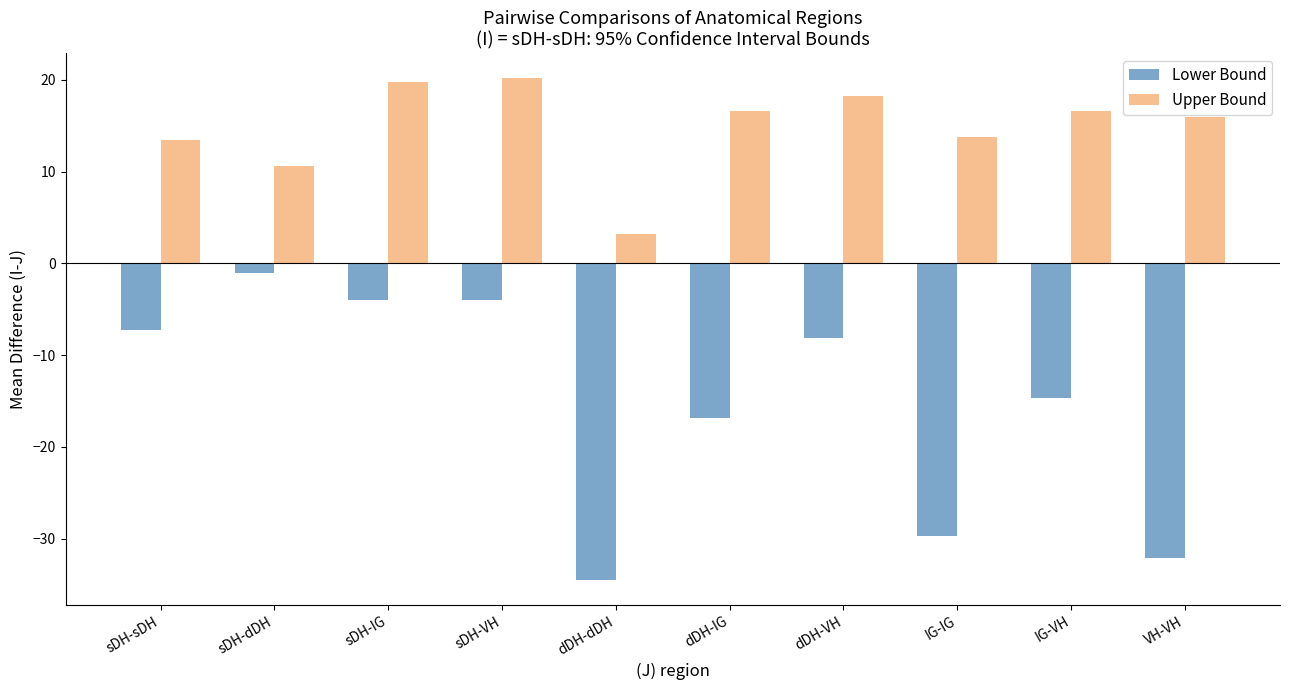

Is the value of Lower Bound at sDH-IG greater than the value of Upper Bound at IG-VH?

No